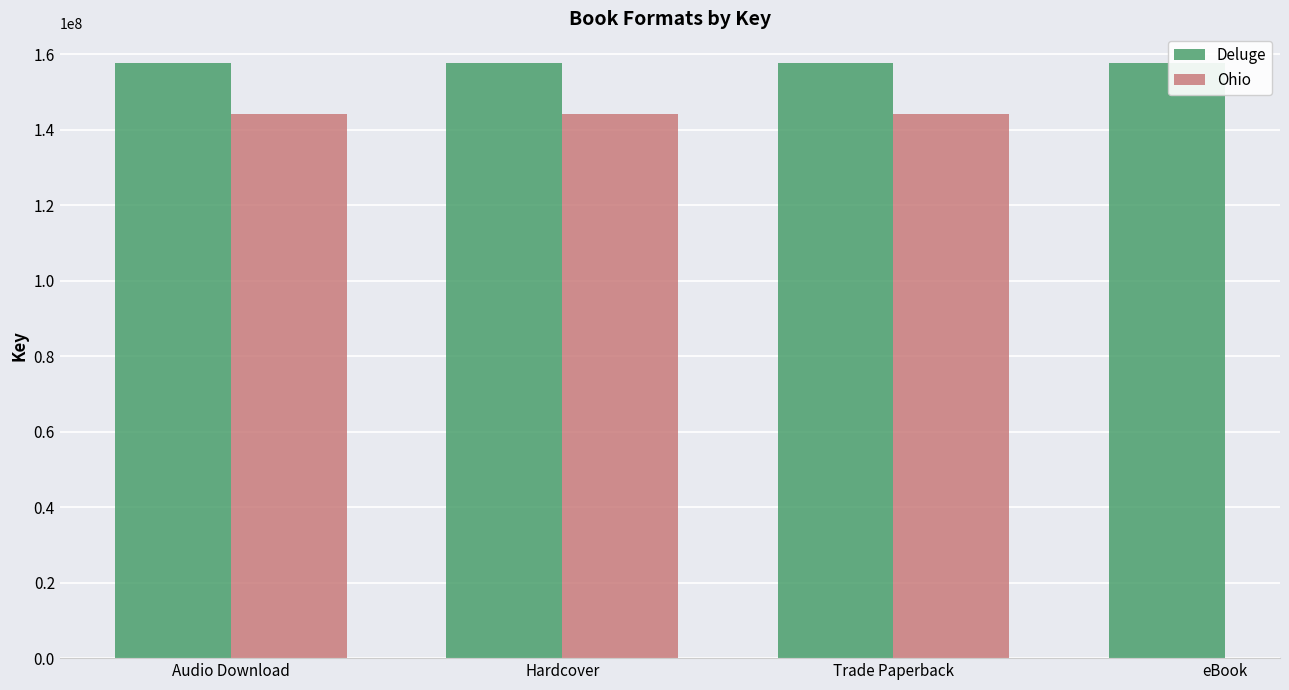

What is the label of the 2nd bar from the right?

Trade Paperback